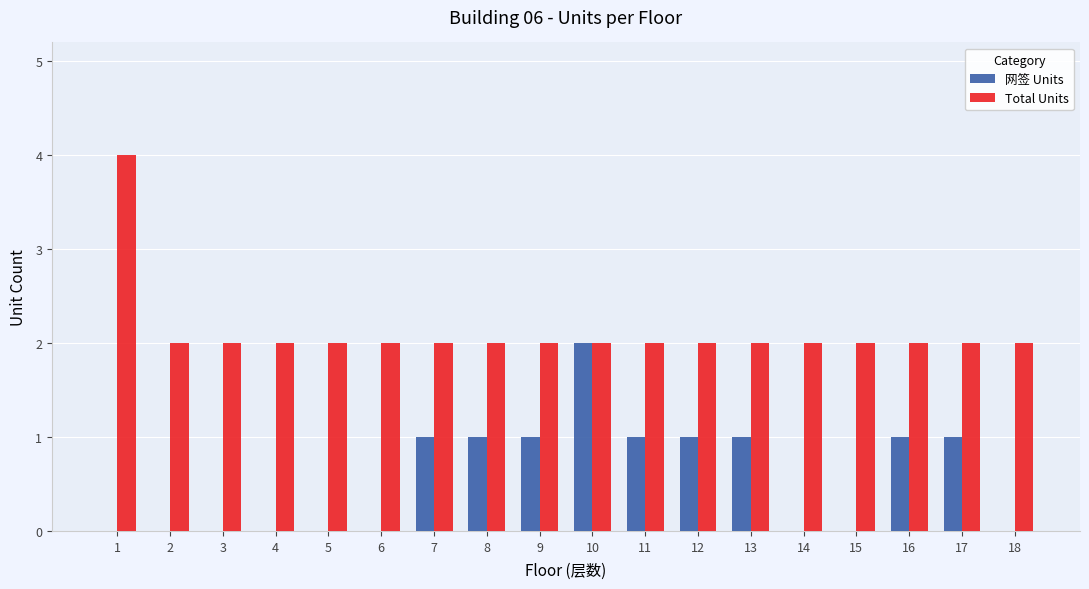

Are the bars grouped side by side (vs. stacked)?

Yes